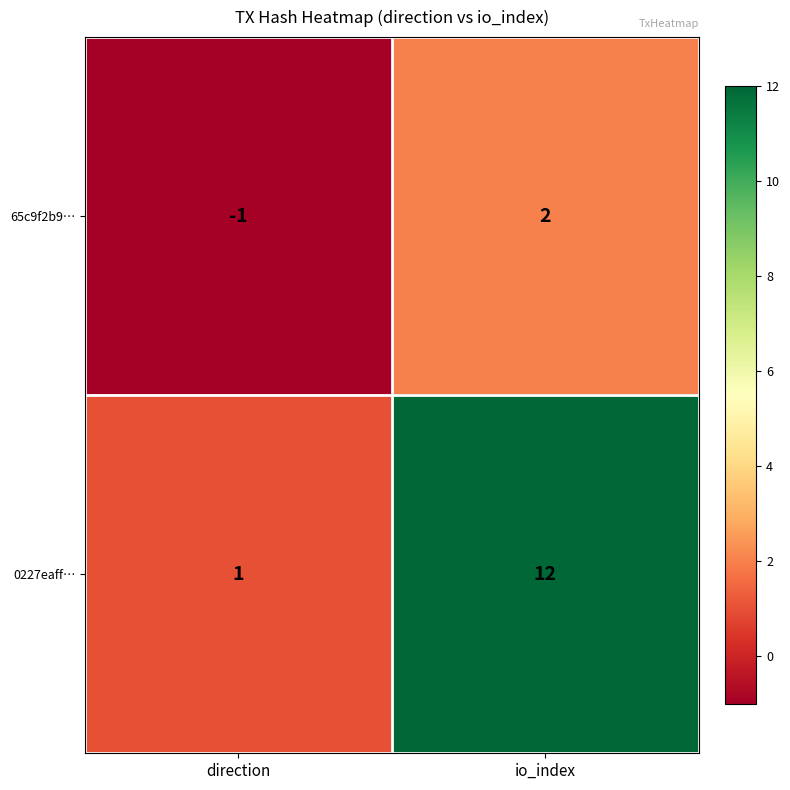

Is it true that 0227eaff… equals 0 at direction?

False